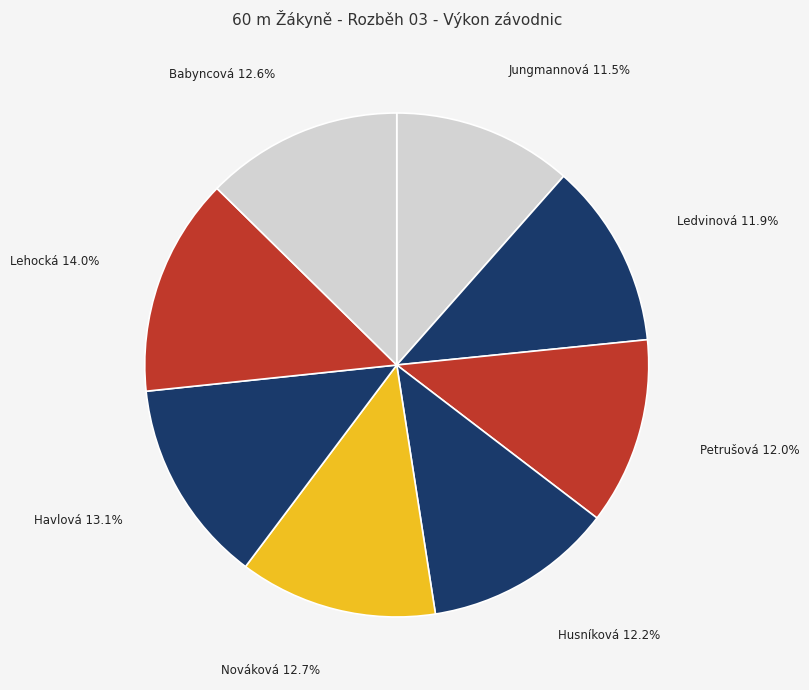

How many segments does this pie chart have?

8